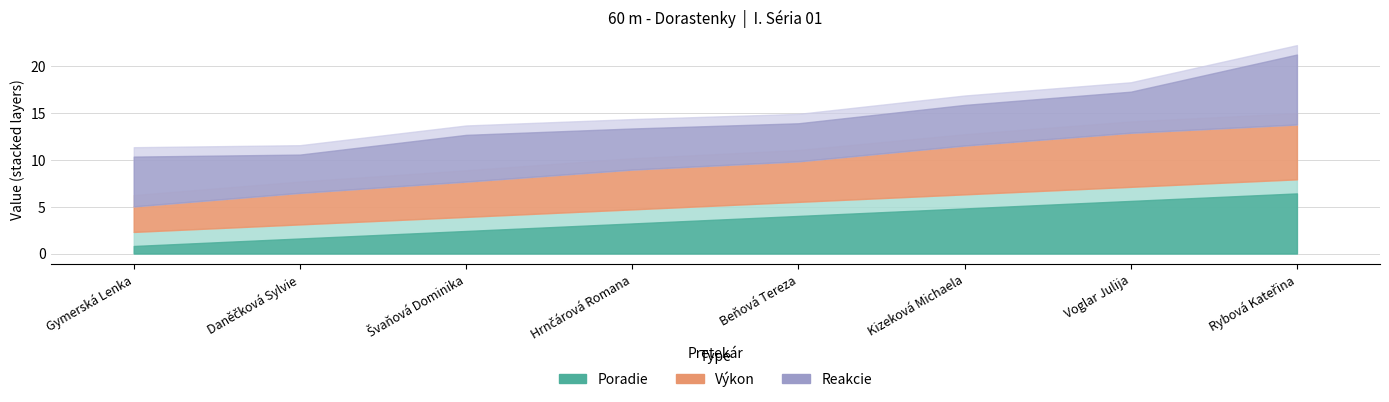

Between Hrnčárová Romana and Beňová Tereza, which series saw the biggest shift?

Poradie